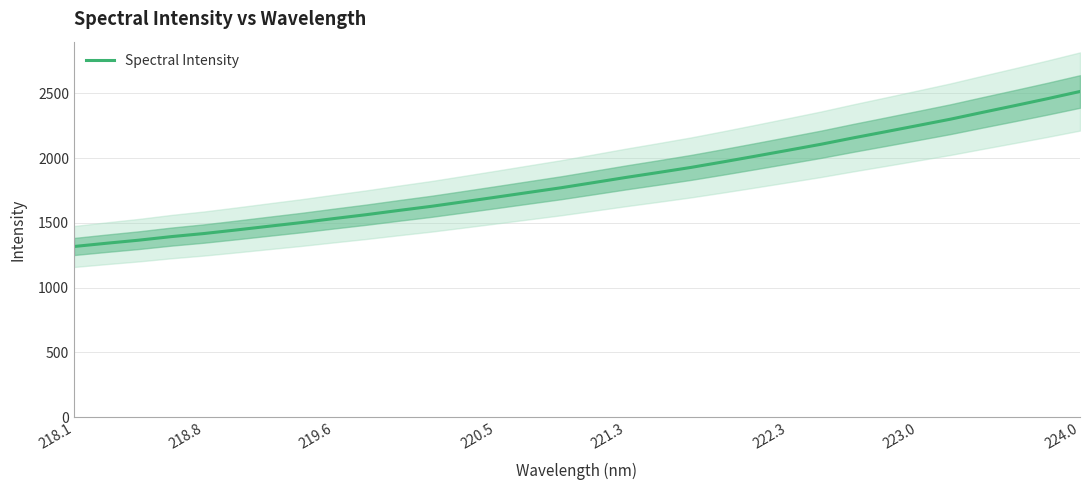

The value of Spectral Intensity at 218.8 is 1417.5. True or false?

True